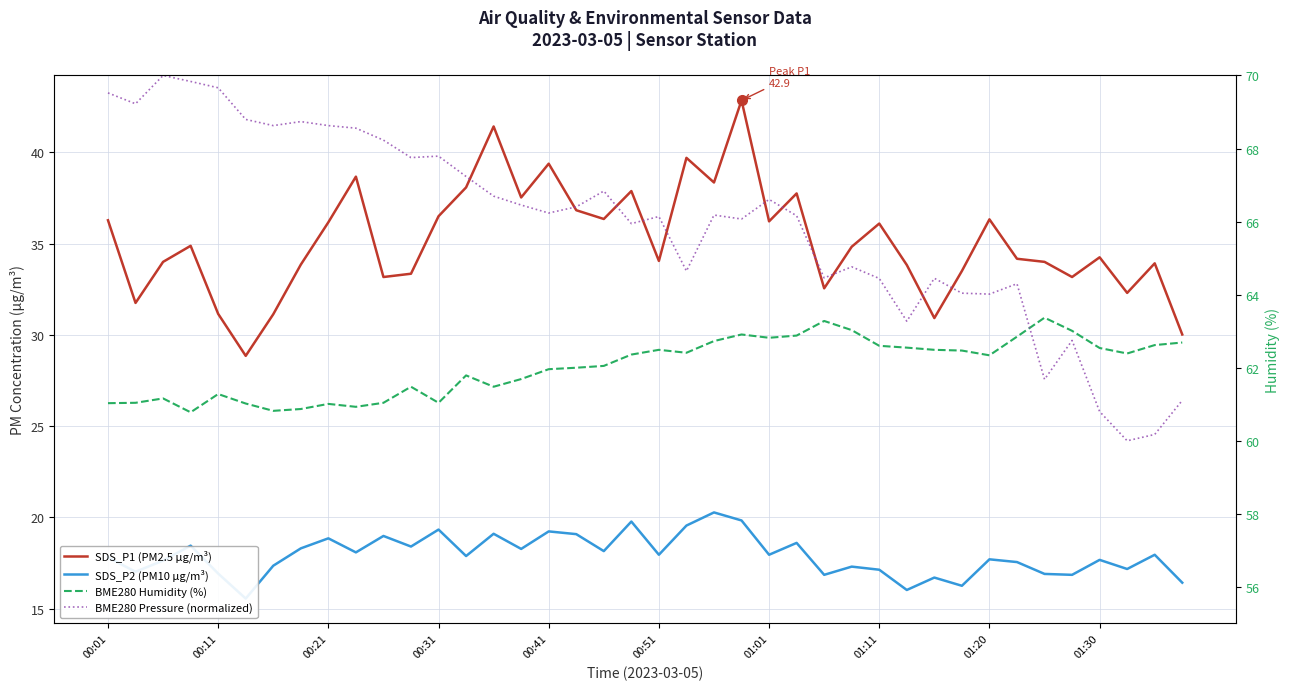

Which has a higher value, 01:30 or 00:11?

01:30